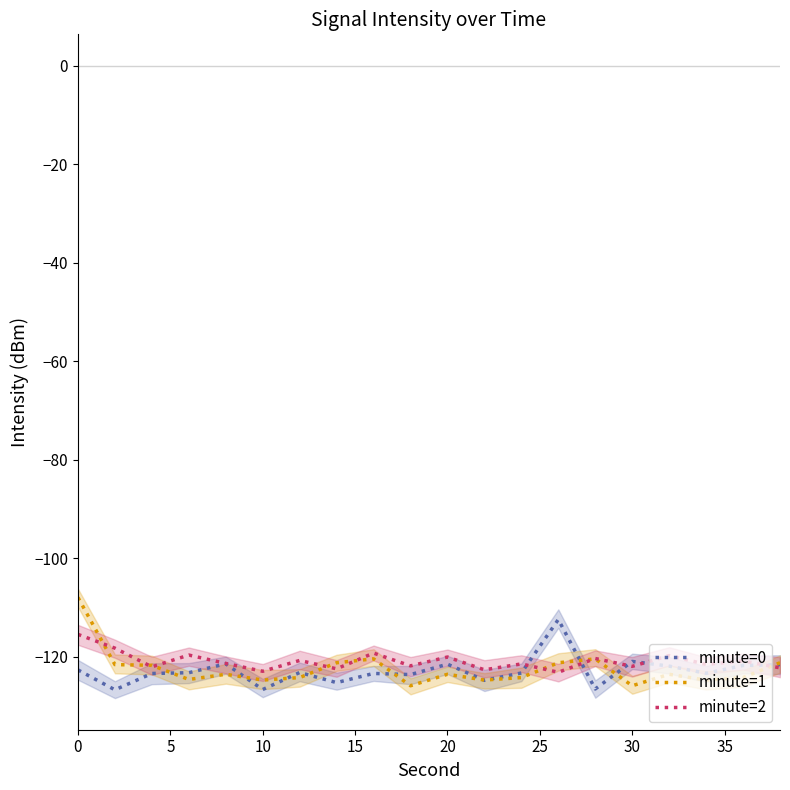

What is the average value of the minute=0 series?

-122.9